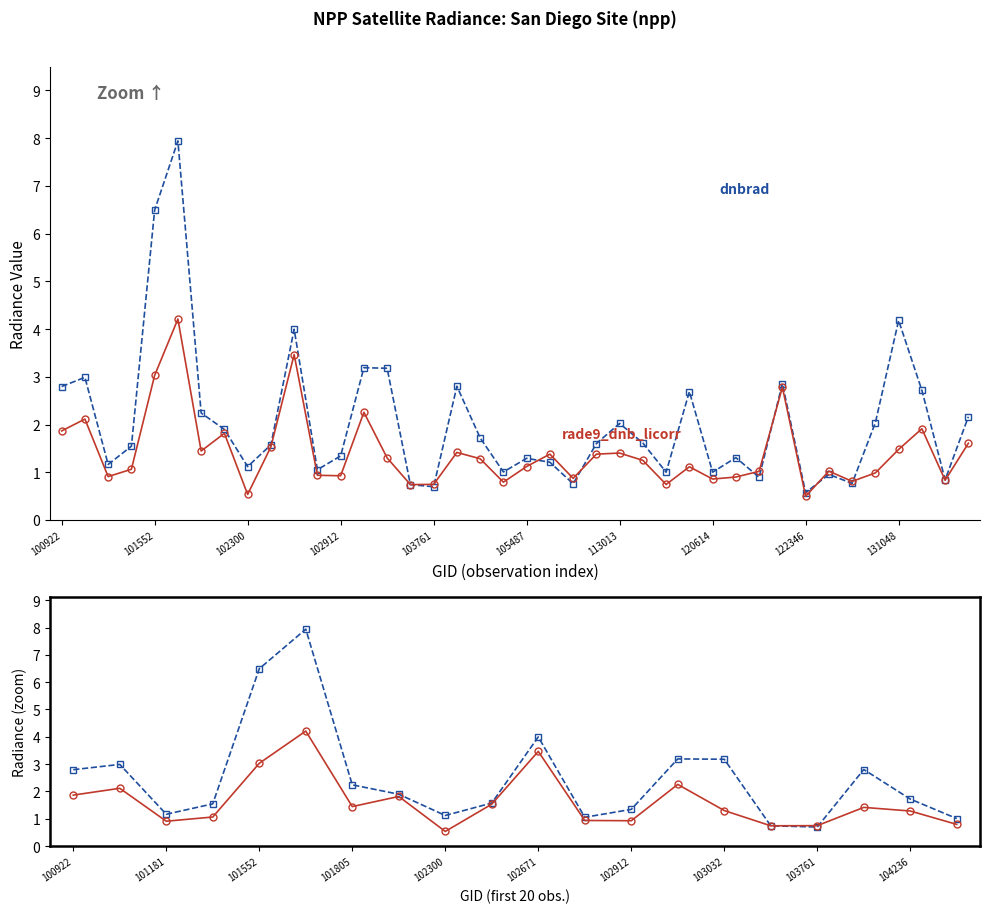

The value of dnbrad at 11 is 1.1. True or false?

True